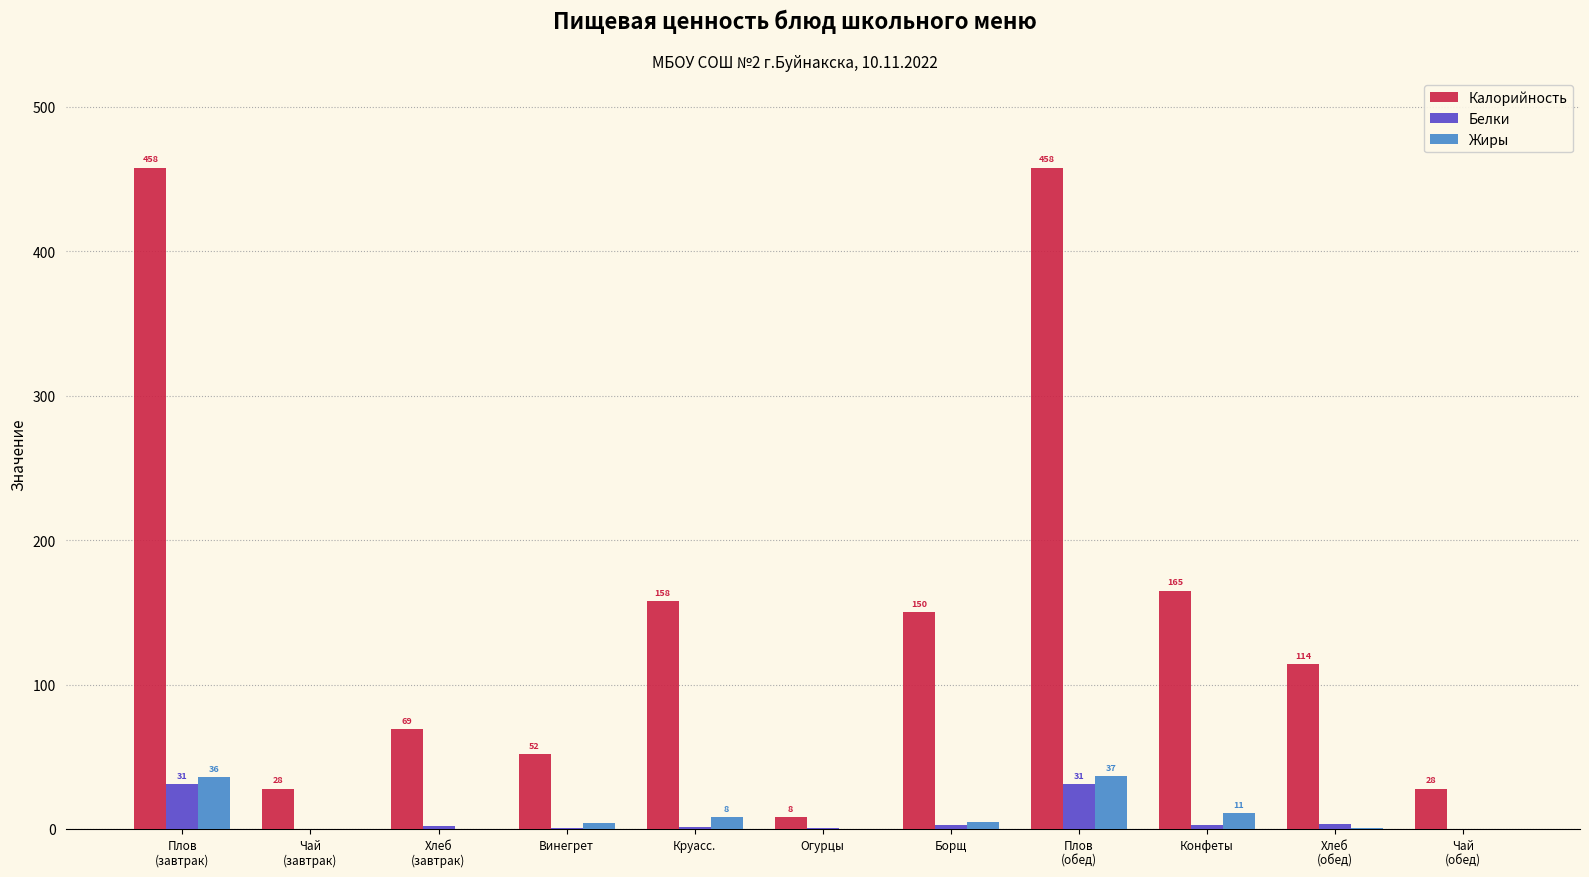

Count the number of categories in the chart.

11